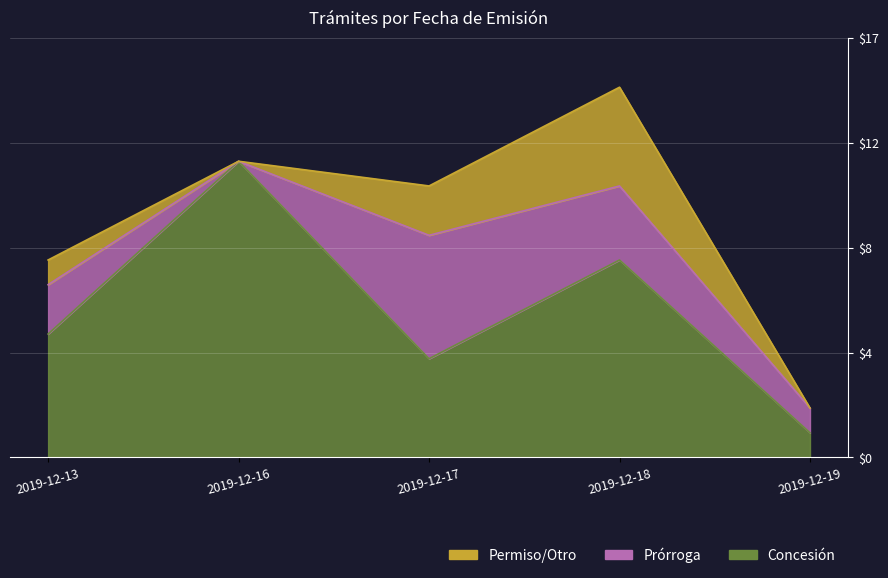

How many values in the Permiso/Otro series exceed 1?

2